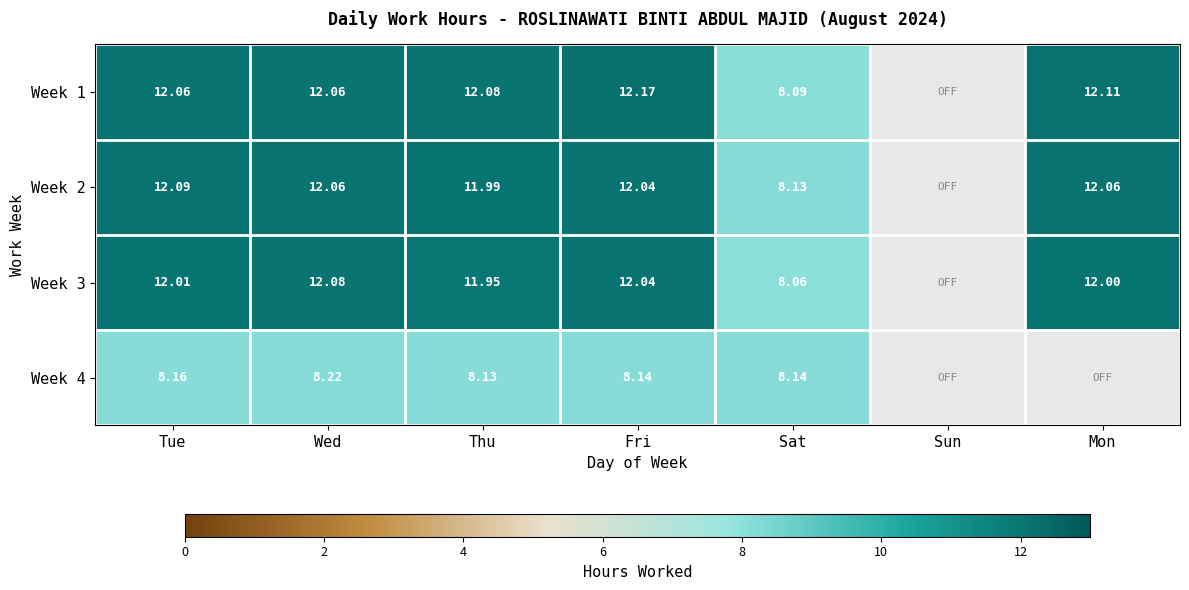

At how many categories does at least one series exceed 11?

5